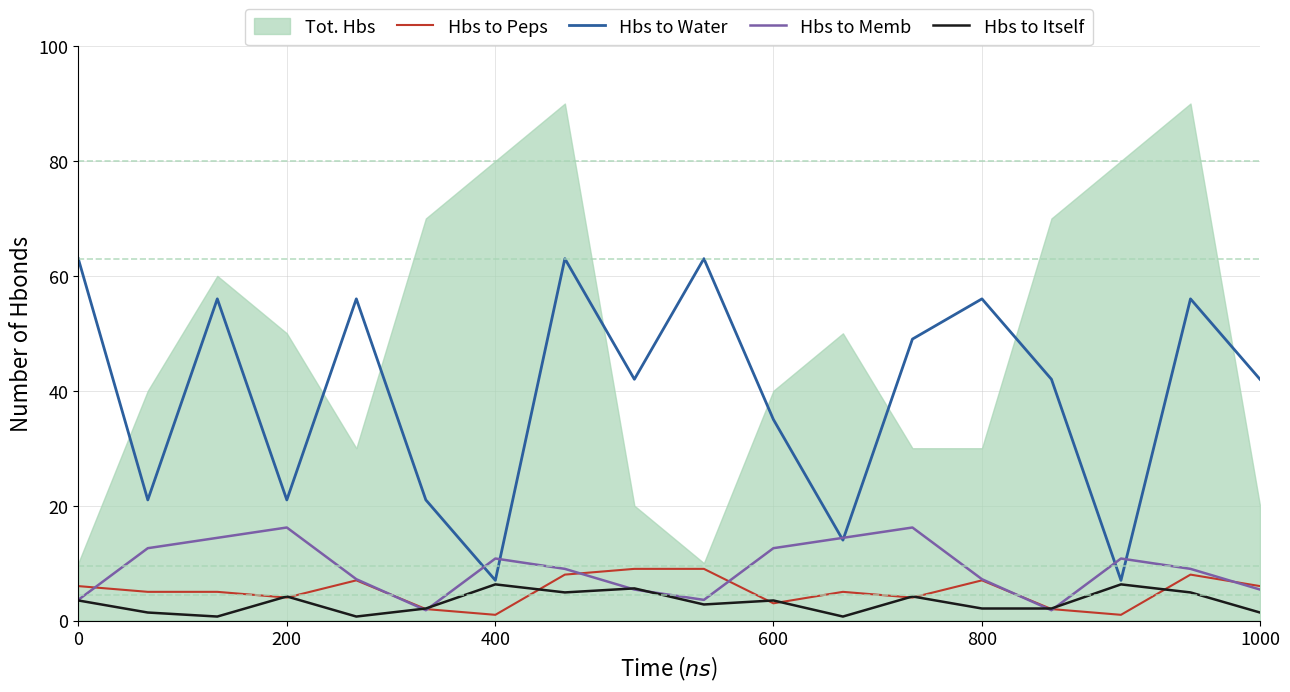

What is the total value across all series at 12?

73.4